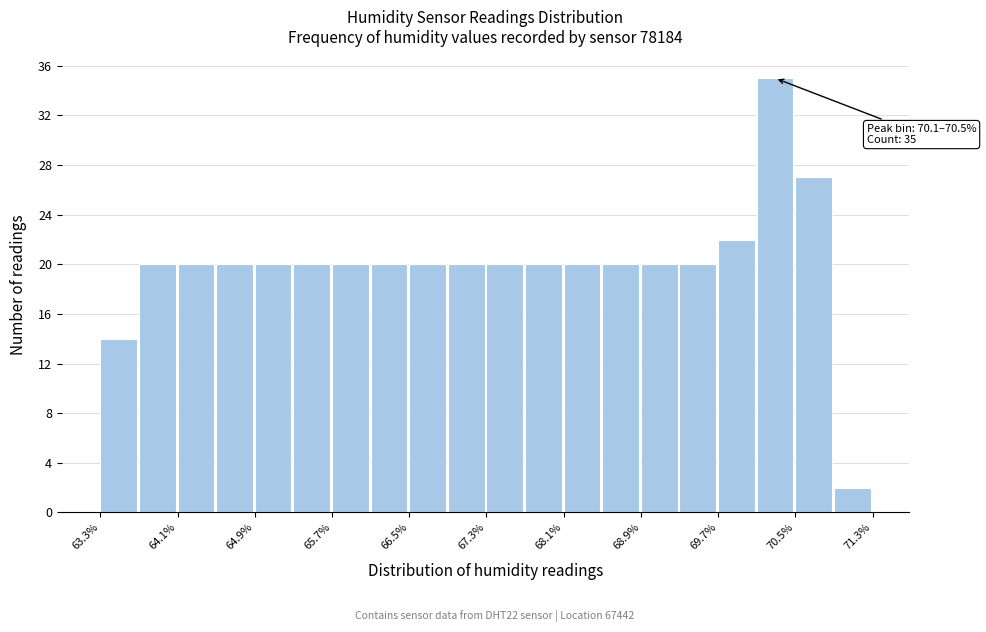

Which range on the x-axis has the tallest bar?

70.1 to 70.5